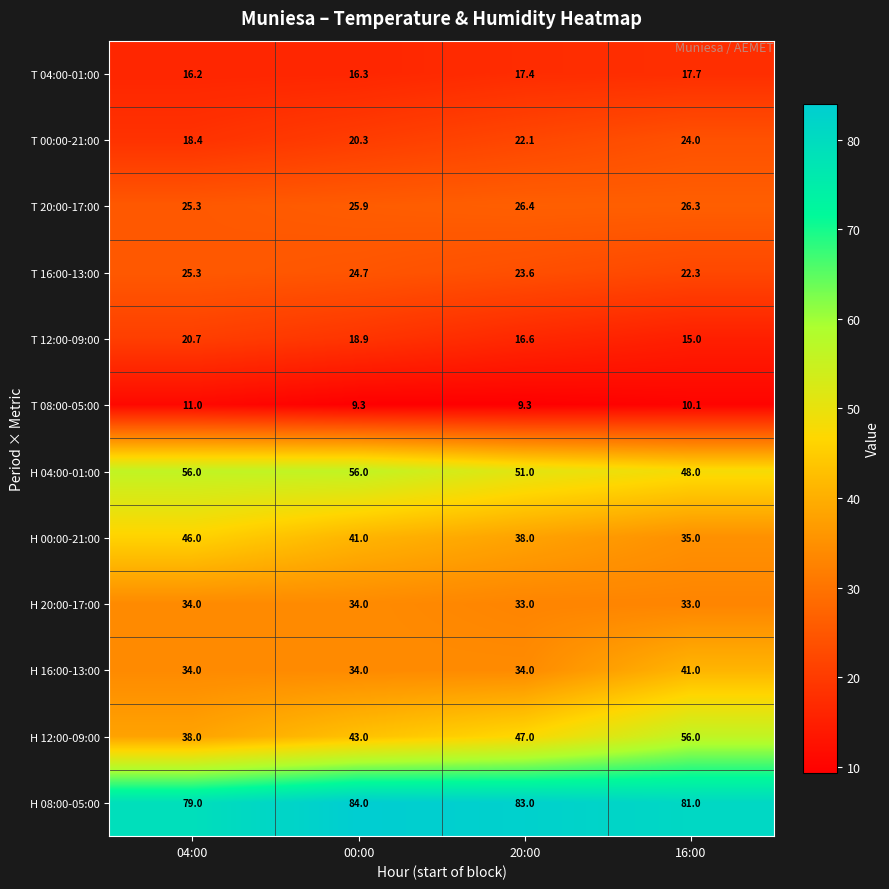

What is the smallest value displayed?

9.3